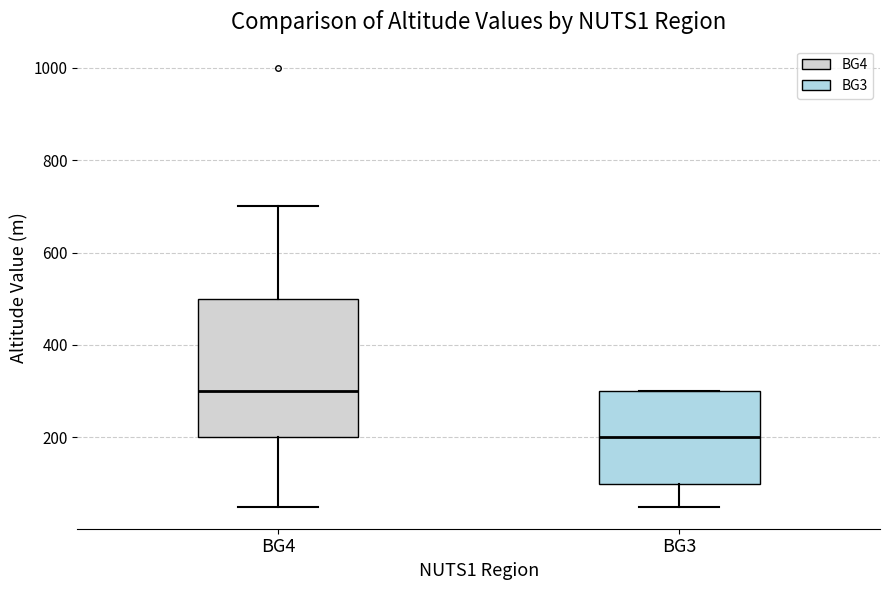

Where is the upper edge of the box for BG4 on the y-axis? The values are not printed on the chart, so give them approximately, as read against the axis.

500